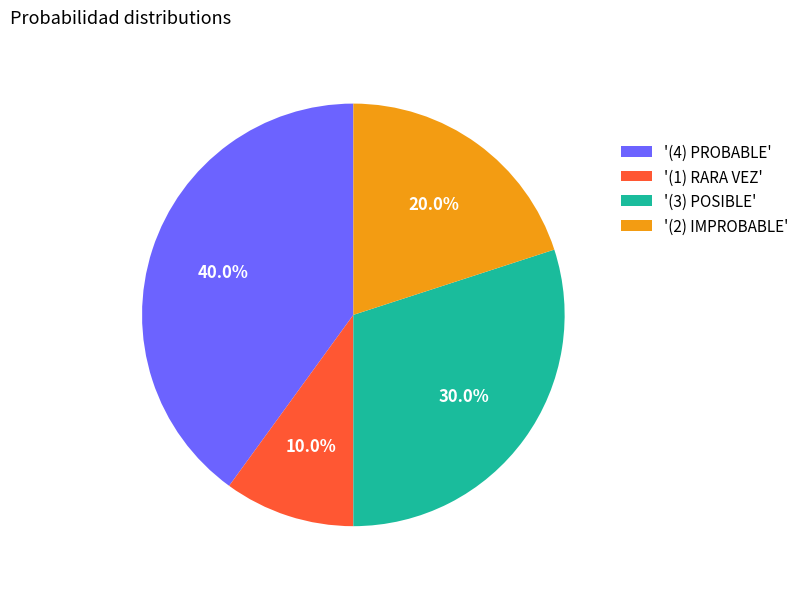

Count the number of slices in the pie.

4